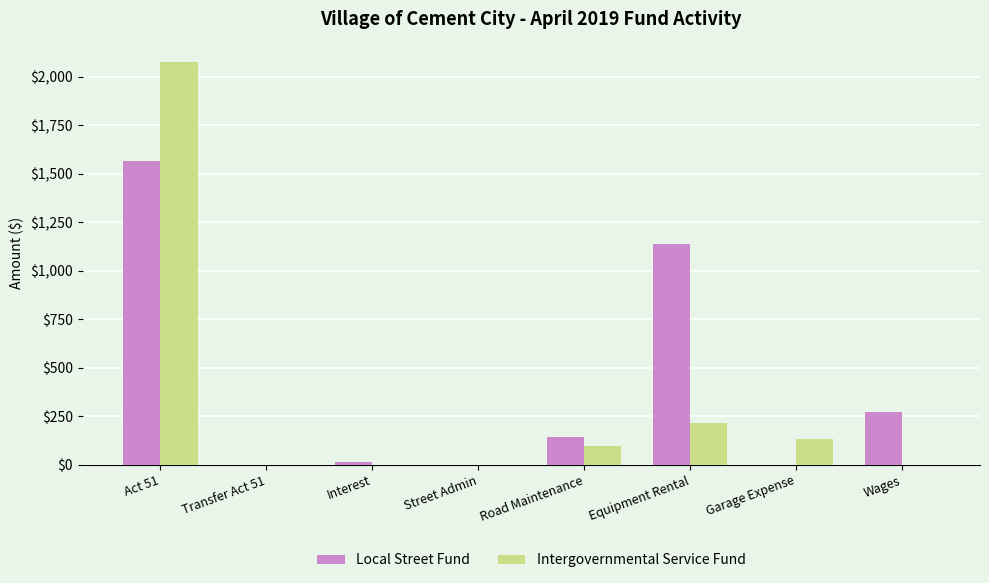

Is it true that Local Street Fund equals -477.4 at Street Admin?

False